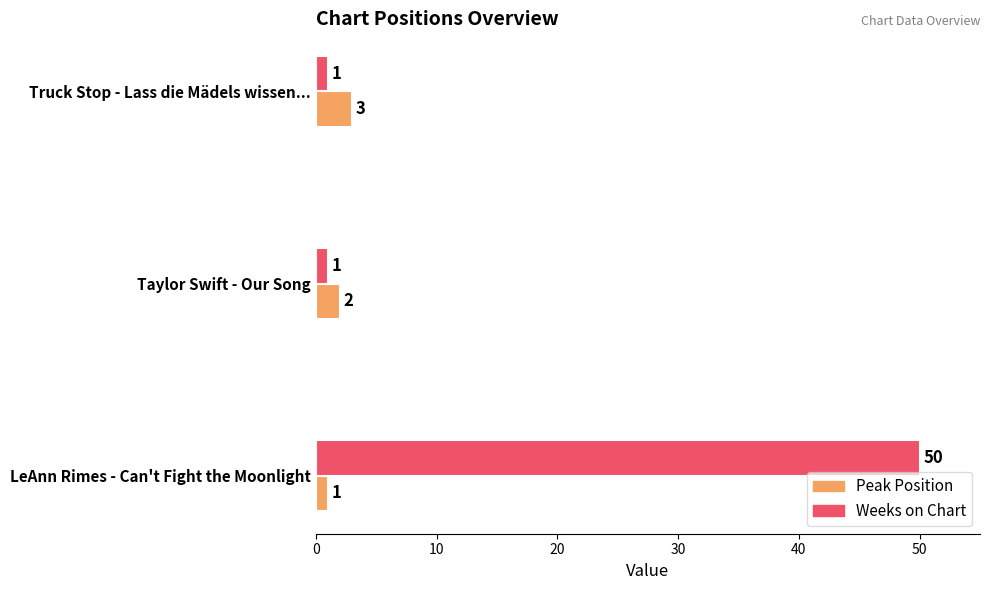

Rank the series by their average value, from lowest to highest.

Peak Position, Weeks on Chart